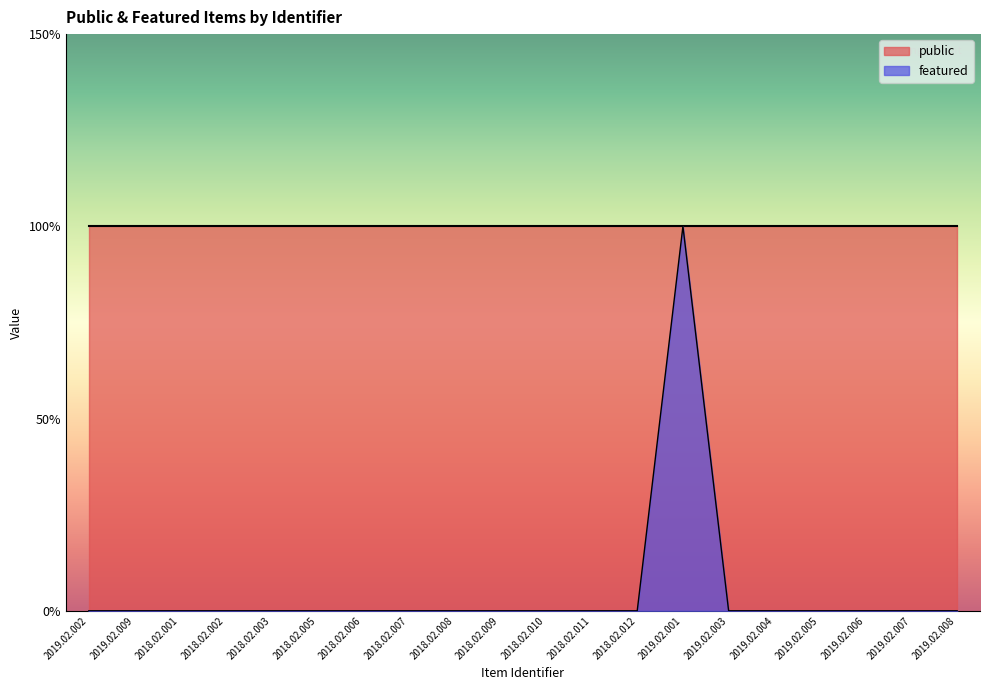

List the labels in order of value, largest first.

2019.02.001, 2019.02.002, 2019.02.009, 2018.02.001, 2018.02.002, 2018.02.003, 2018.02.005, 2018.02.006, 2018.02.007, 2018.02.008, 2018.02.009, 2018.02.010, 2018.02.011, 2018.02.012, 2019.02.003, 2019.02.004, 2019.02.005, 2019.02.006, 2019.02.007, 2019.02.008